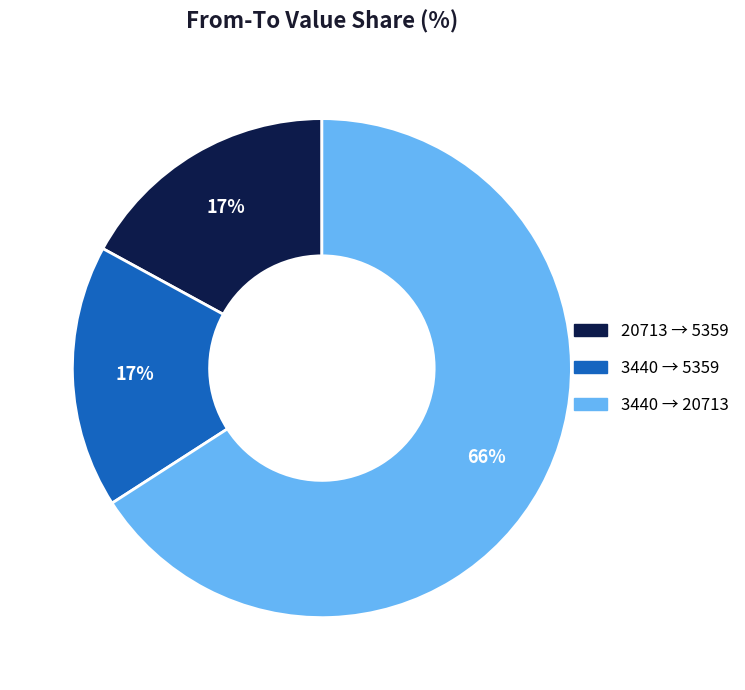

Is there a majority slice in this chart?

Yes